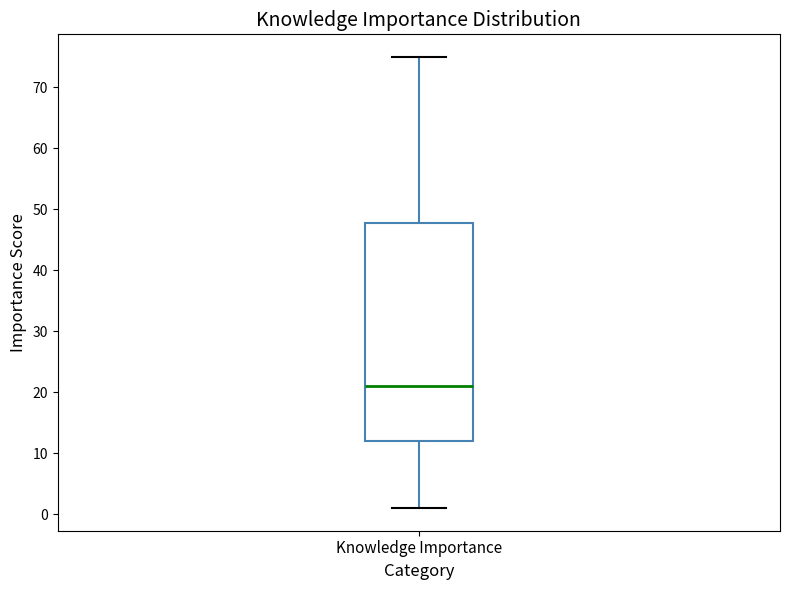

Where is the upper edge of the box for Knowledge Importance on the y-axis? The values are not printed on the chart, so give them approximately, as read against the axis.

48